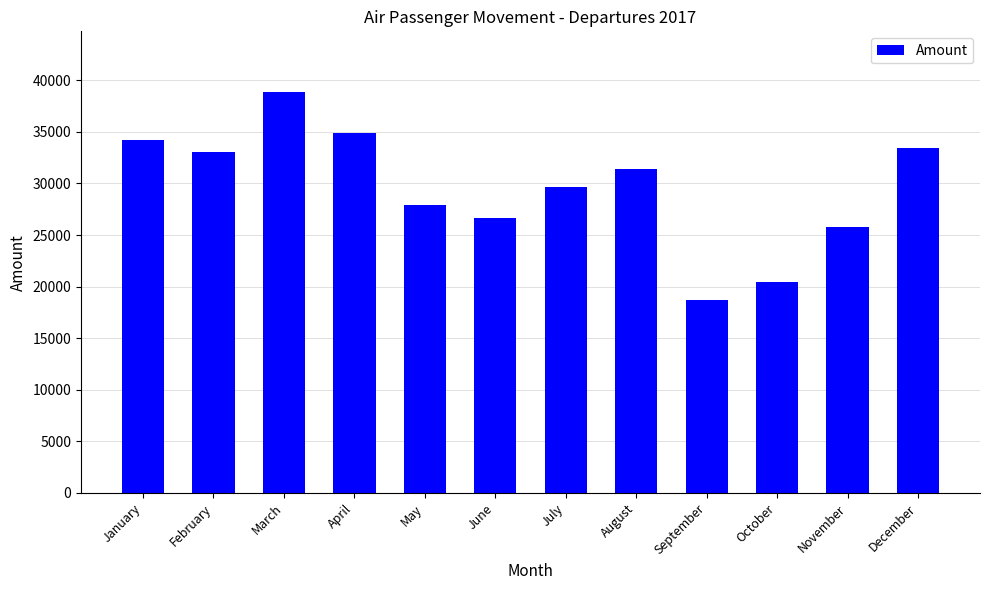

Between April and May, which is larger?

April